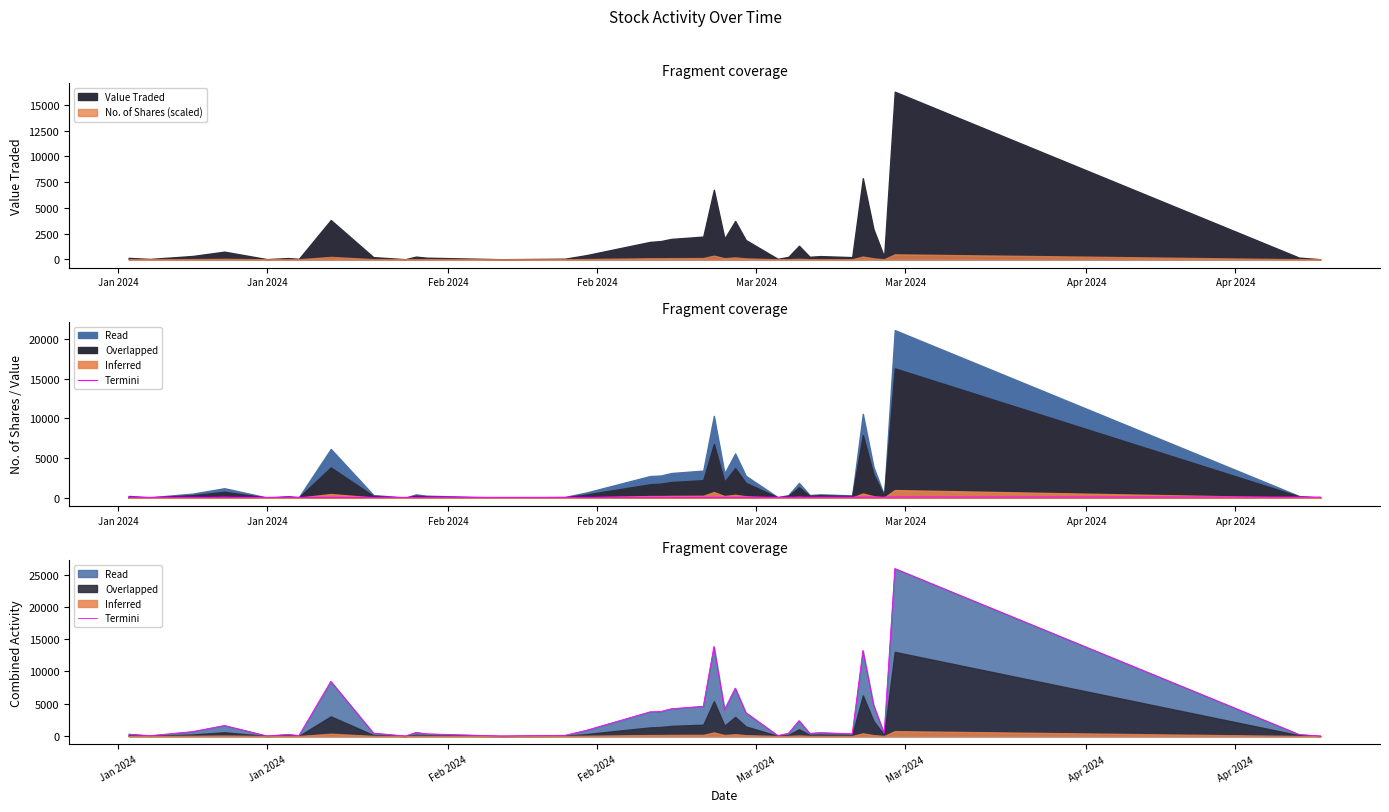

The value at 28 is 549. True or false?

False